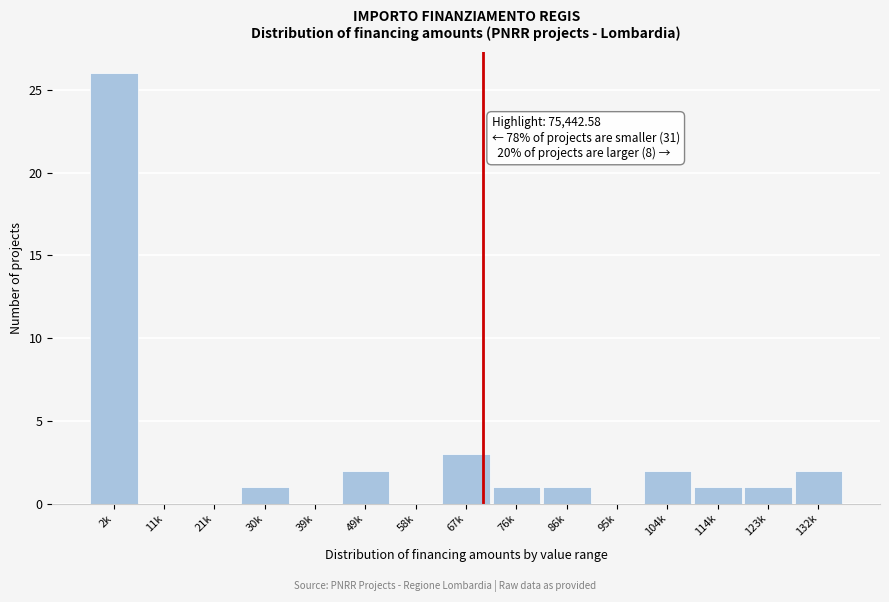

Reading left to right, what are all the values shown in this chart?

2k=26	11k=0	21k=0	30k=1	39k=0	49k=2	58k=0	67k=3	76k=1	86k=1	95k=0	104k=2	114k=1	123k=1	132k=2